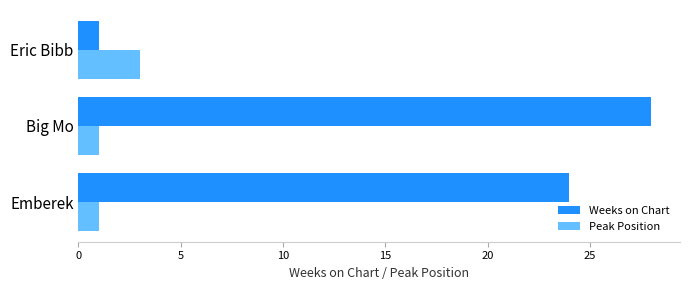

At which category is the sum across all series the highest?

Big Mo